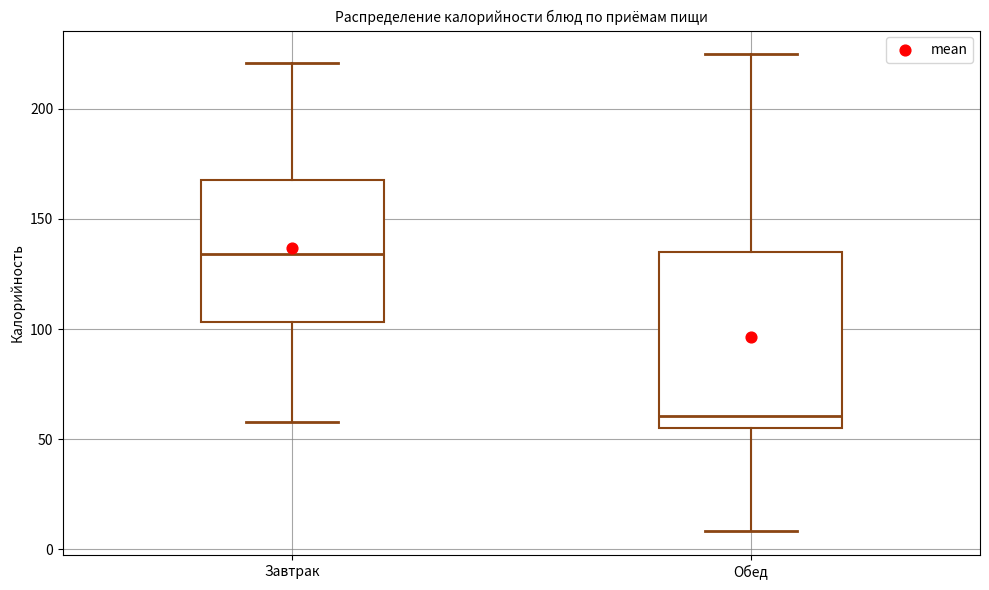

Where is the upper edge of the box for Обед on the y-axis? The values are not printed on the chart, so give them approximately, as read against the axis.

135